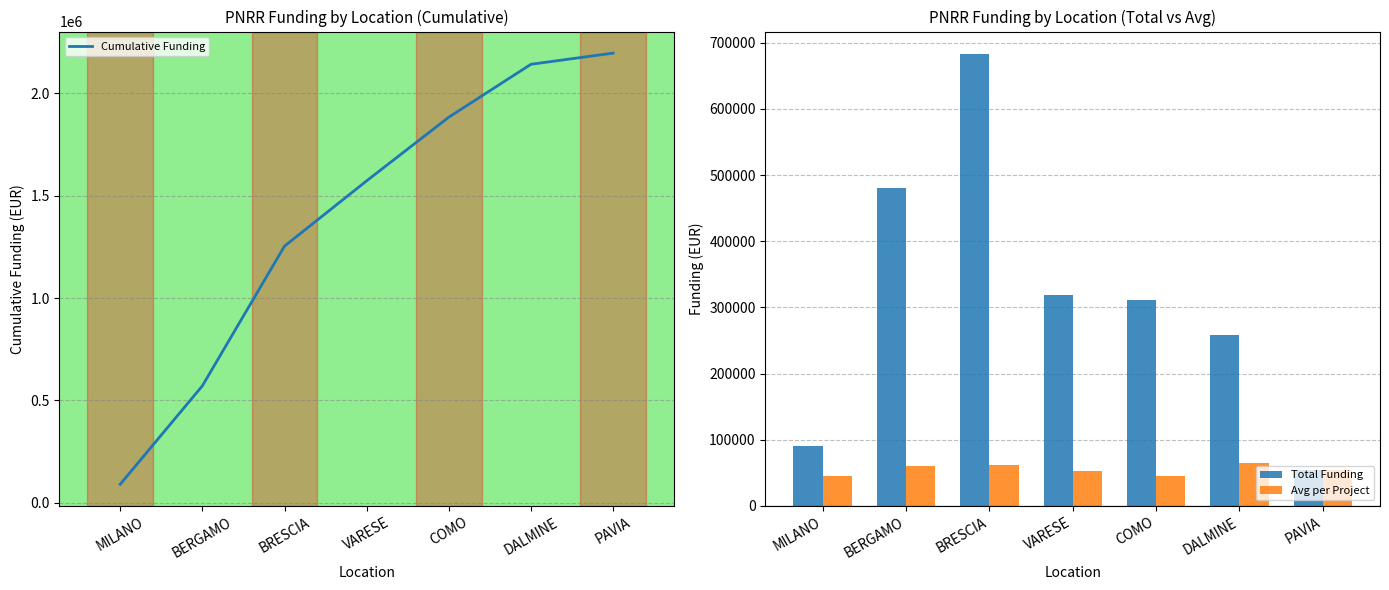

Are the bars grouped side by side (vs. stacked)?

Yes